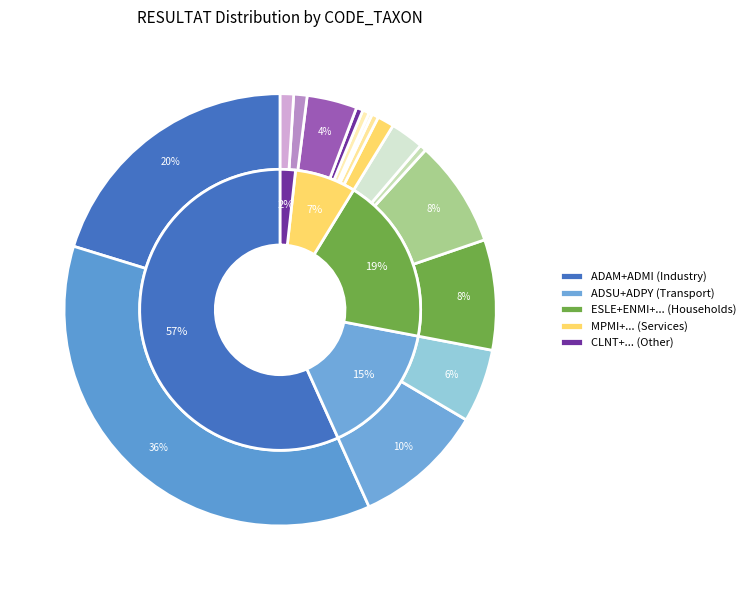

Count the number of slices in the pie.

16